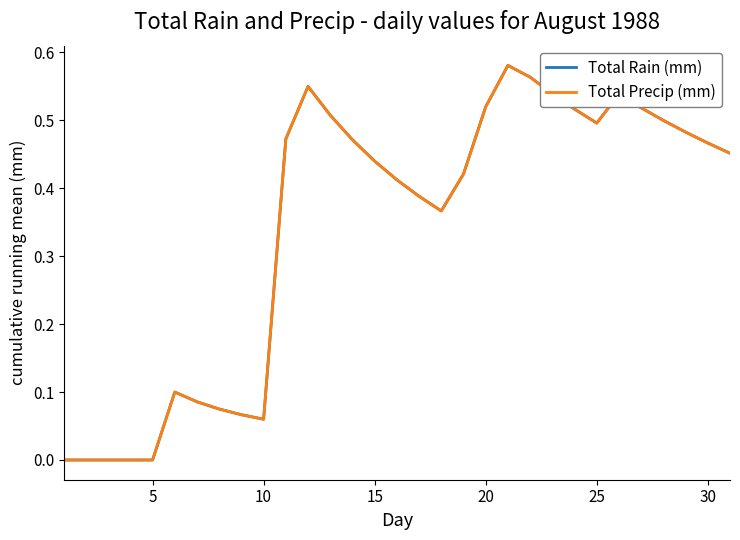

Which series has the widest spread of values?

Total Rain (mm)